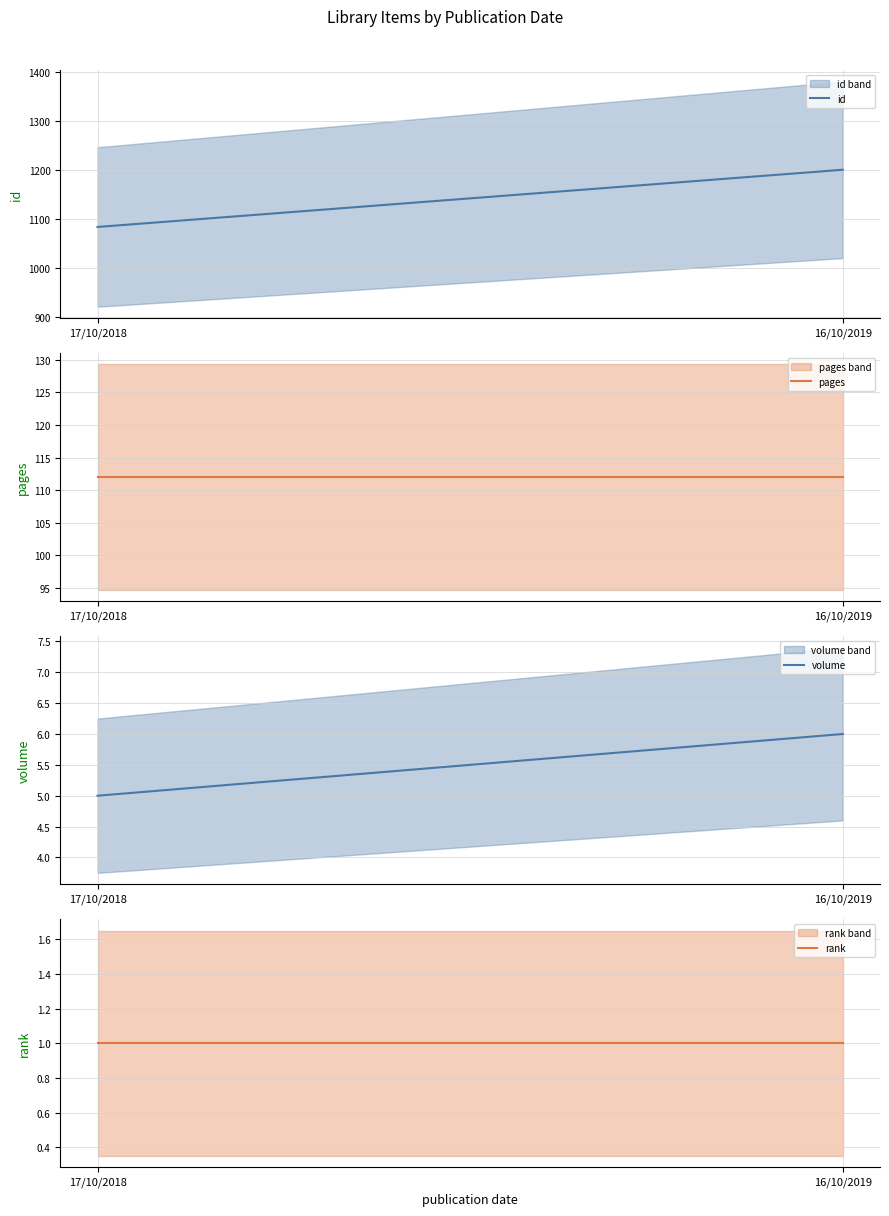

What is the sum of the pages values at 17/10/2018 and 16/10/2019?

224